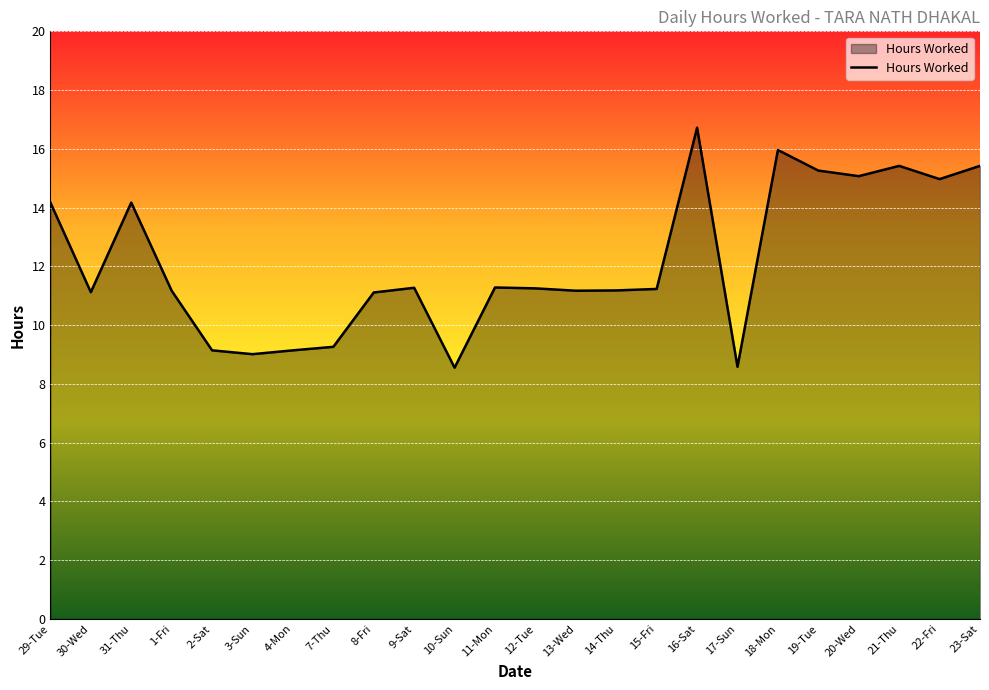

What position from the right is 8-Fri?

16